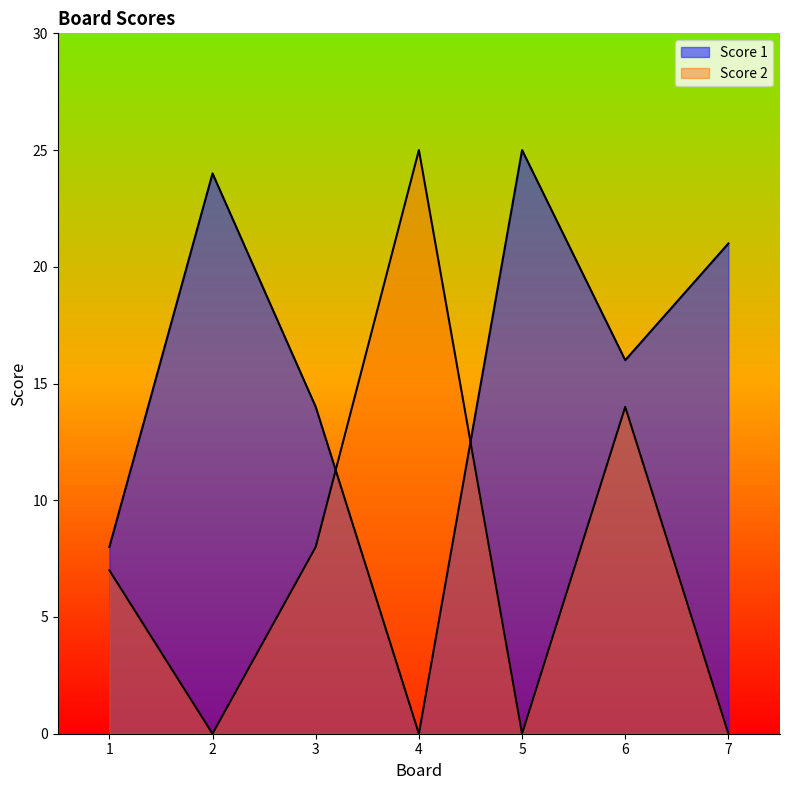

The value of Score 1 at 3 is 4. True or false?

False